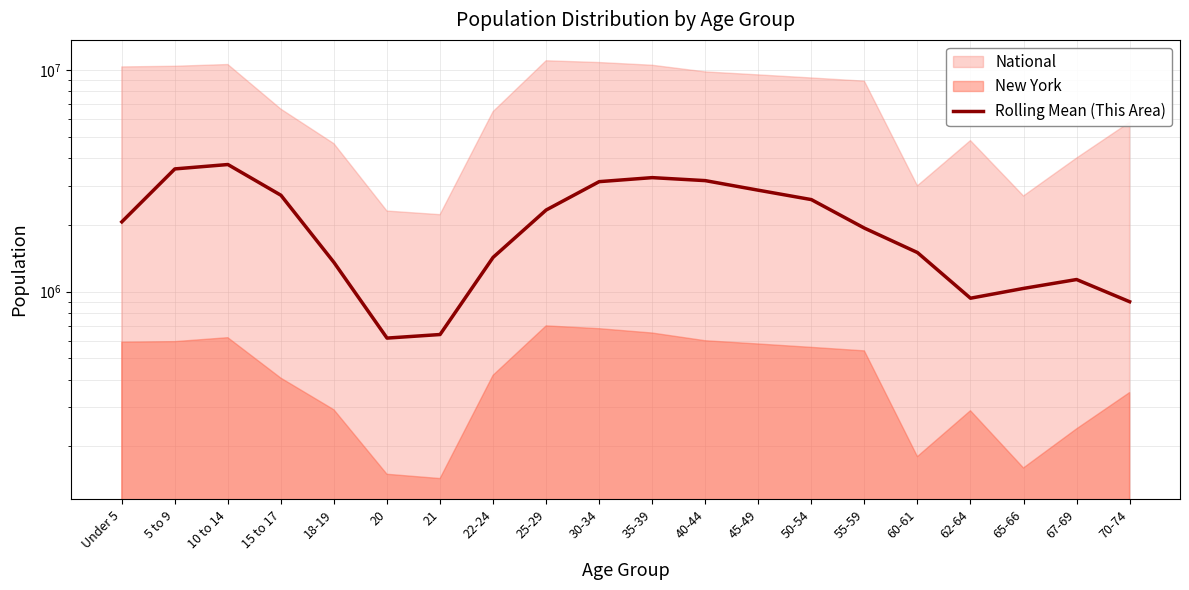

At which category does the data reach its first local valley?

20